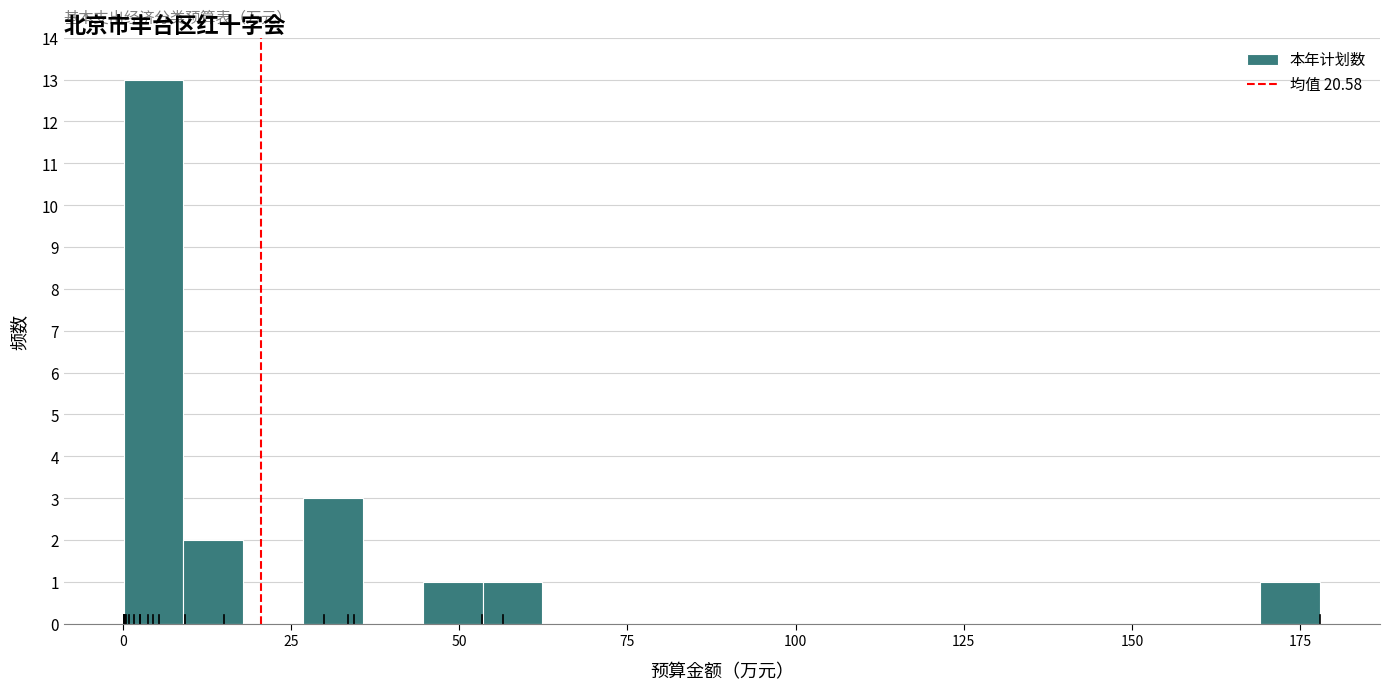

Read against the x-axis, roughly where is the centre of the tallest bar?

5